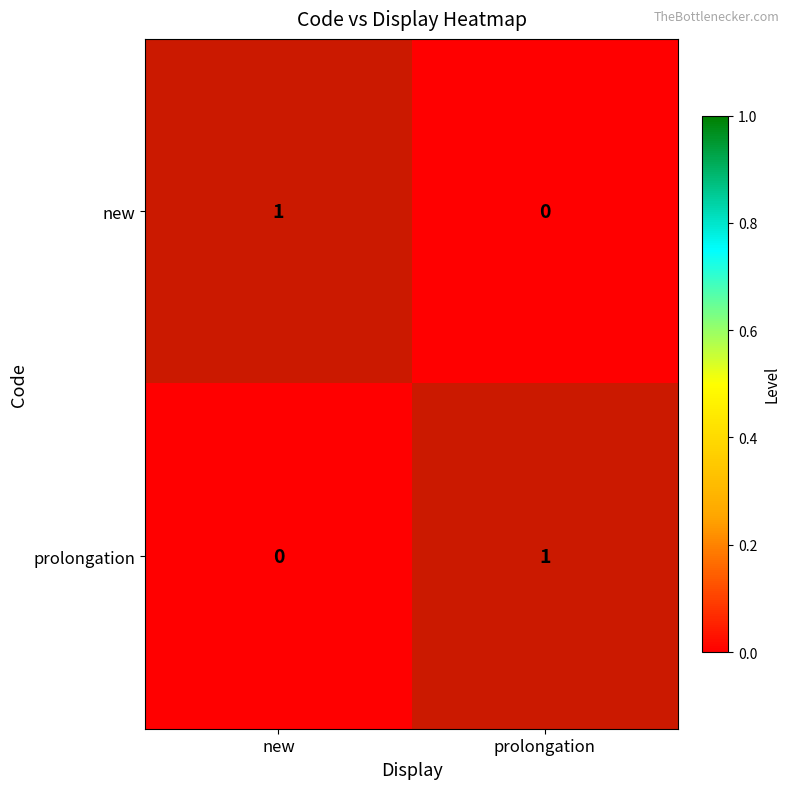

What is the difference between the highest and lowest values at new?

1